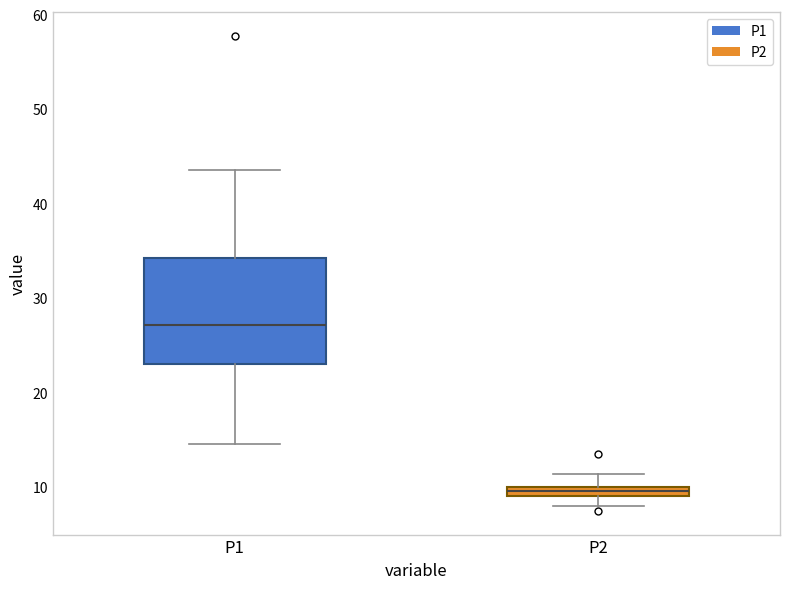

Comparing the boxes themselves (not the whiskers), which one is the tallest?

P1